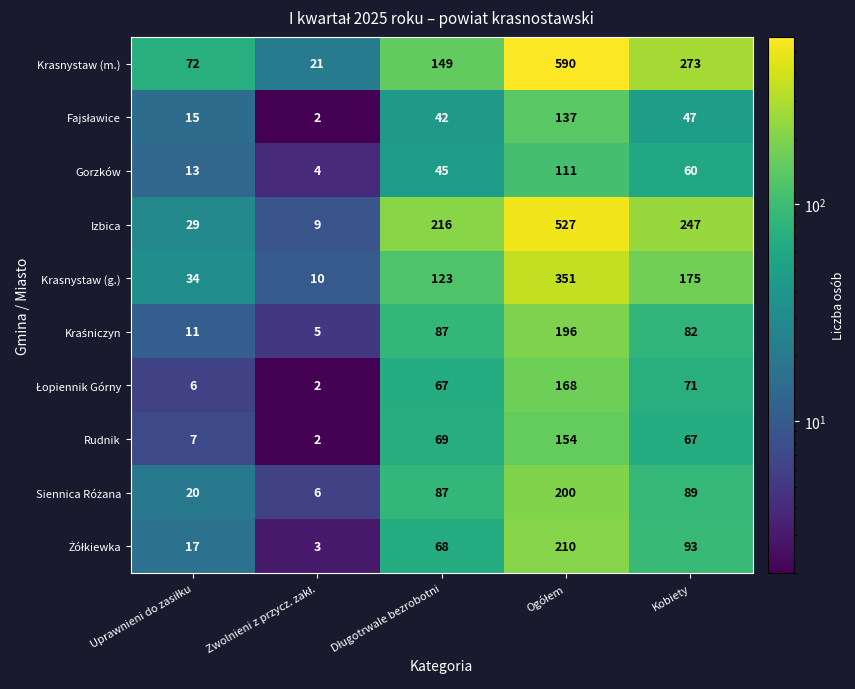

What is the total value across all series at Kobiety?

1204